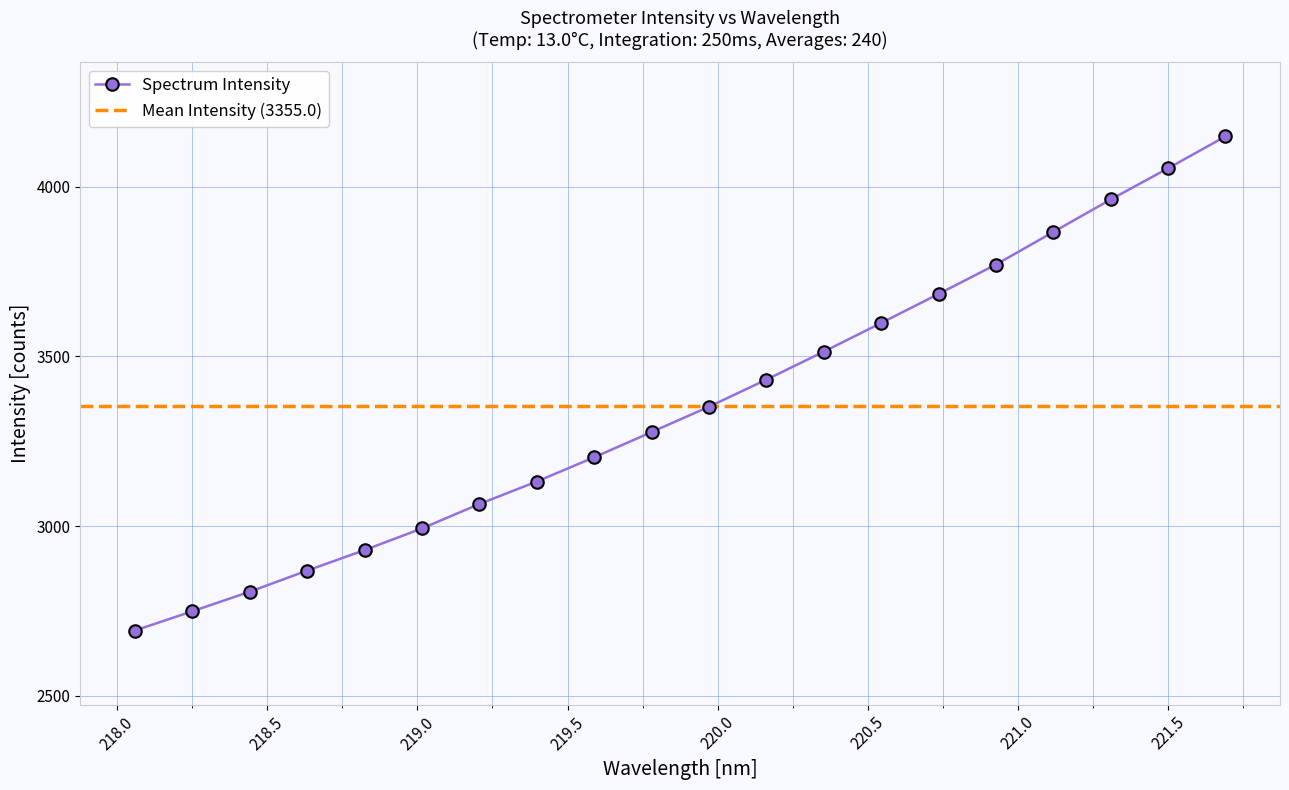

Does the chart display data point markers on the line(s)?

Yes